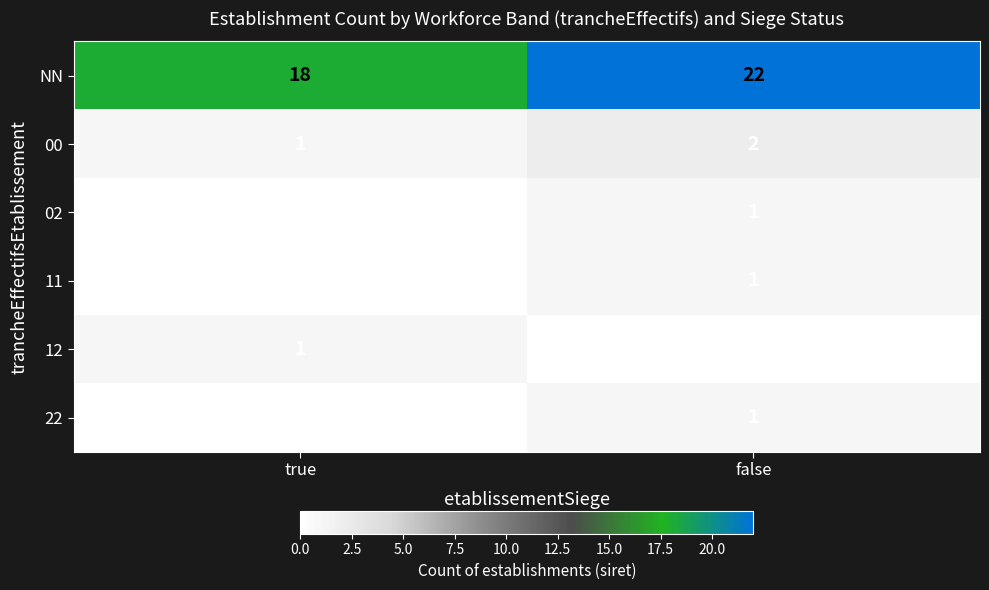

Which series has the largest range (max minus min)?

NN